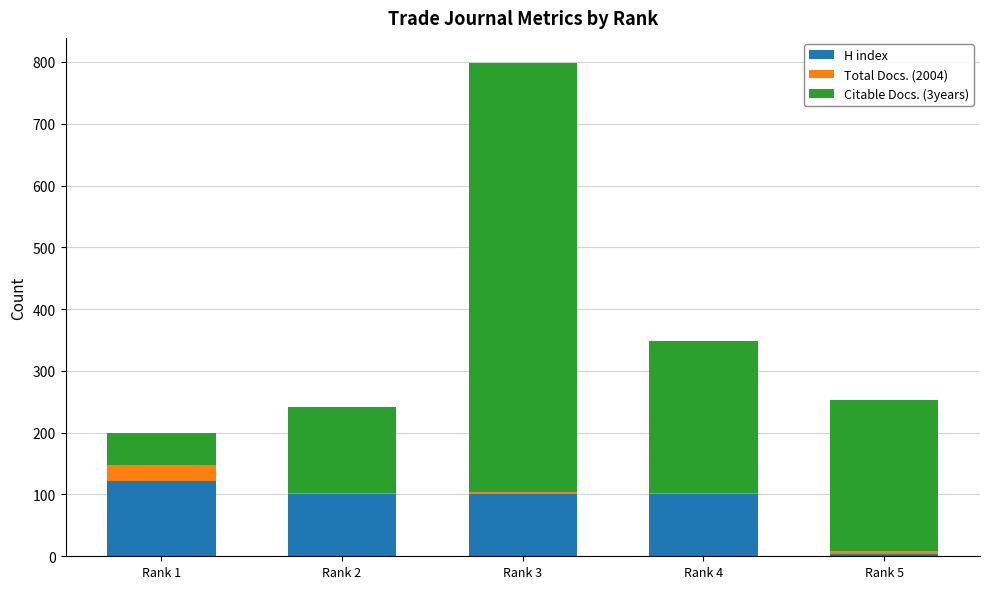

The value of H index at Rank 4 is 168. True or false?

False